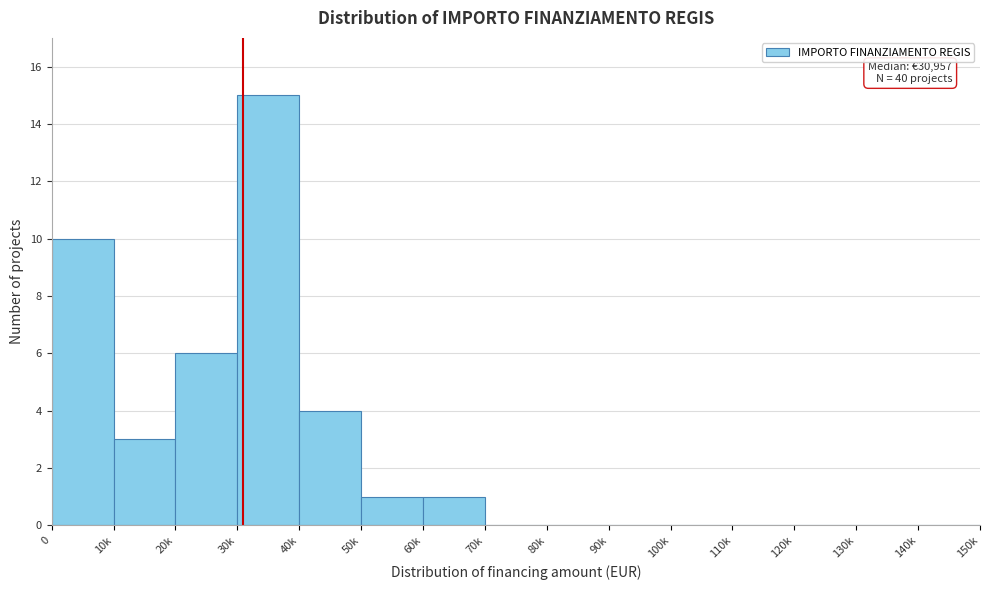

Reading left to right, list all the values displayed in this chart.

0=10	10k=3	20k=6	30k=15	40k=4	50k=1	60k=1	70k=0	80k=0	90k=0	100k=0	110k=0	120k=0	130k=0	140k=0